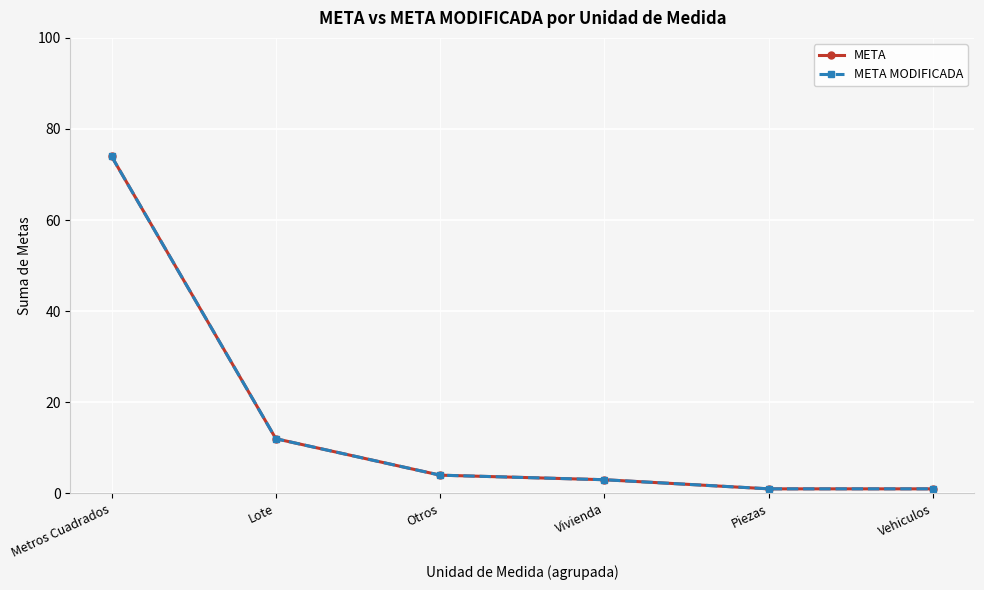

What position from the left is Metros Cuadrados?

1